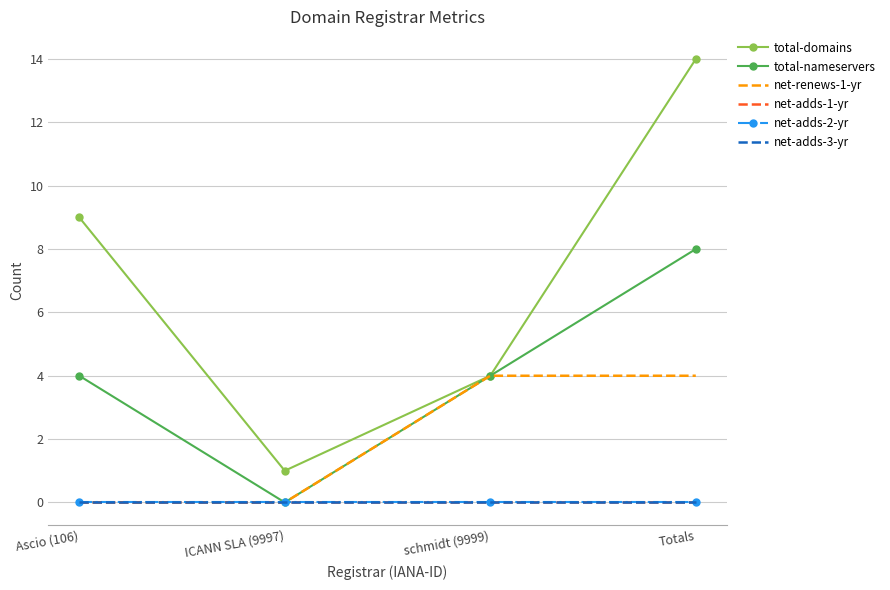

True or false: net-adds-1-yr and net-adds-2-yr intersect in this chart.

False